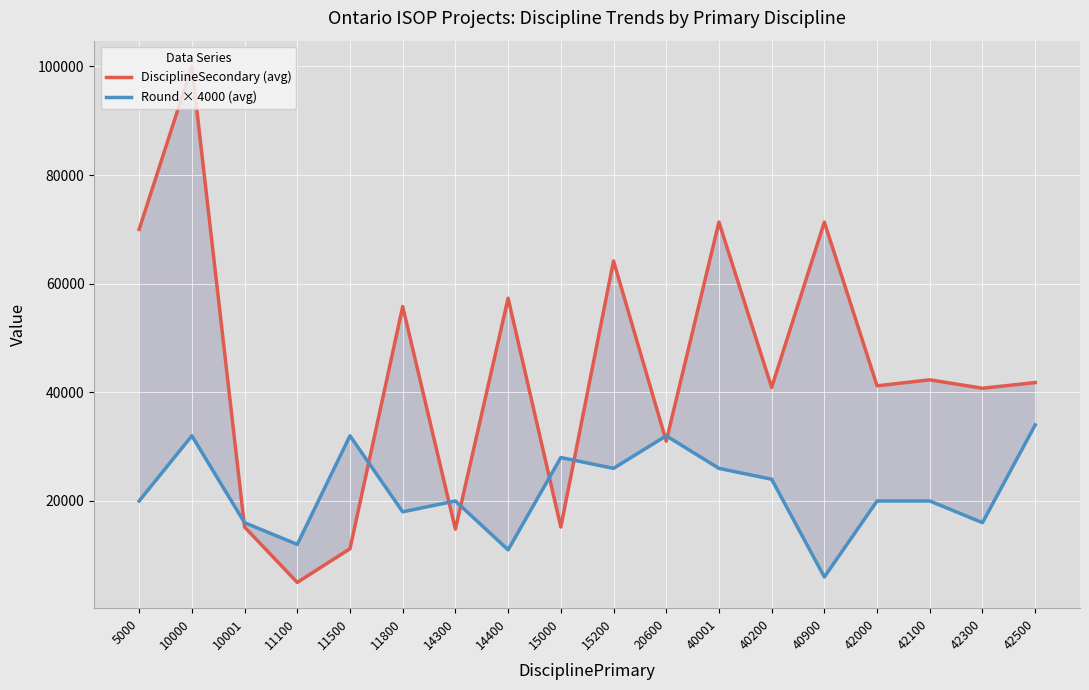

How many data points in Round × 4000 (avg) are above 20000?

8